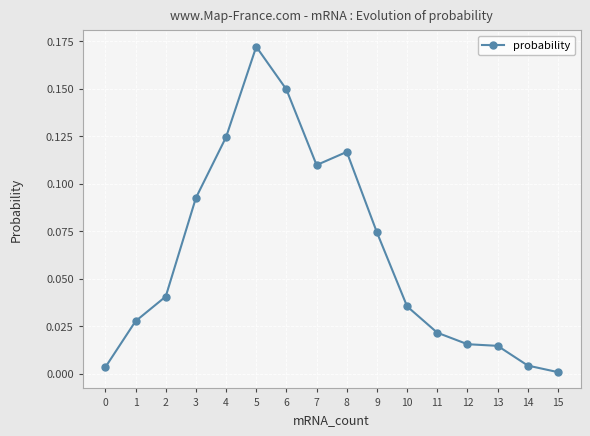

Where is the first local maximum?

5